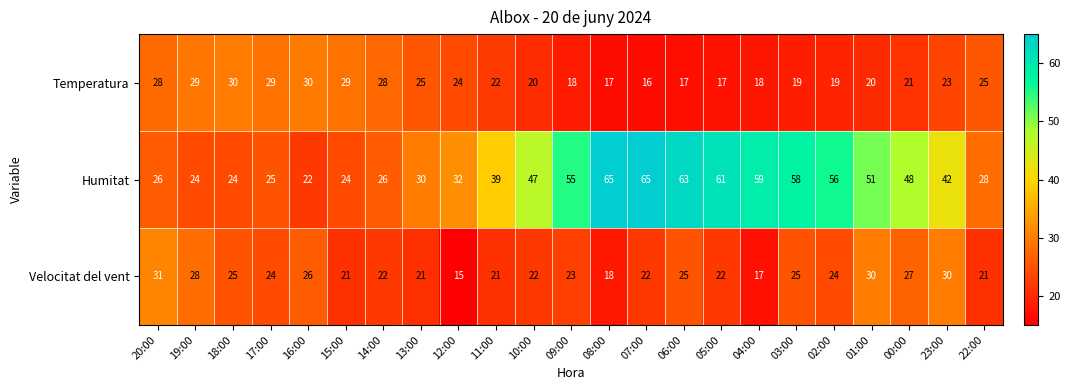

At 07:00, list the series in order from largest to smallest.

Humitat, Velocitat del vent, Temperatura